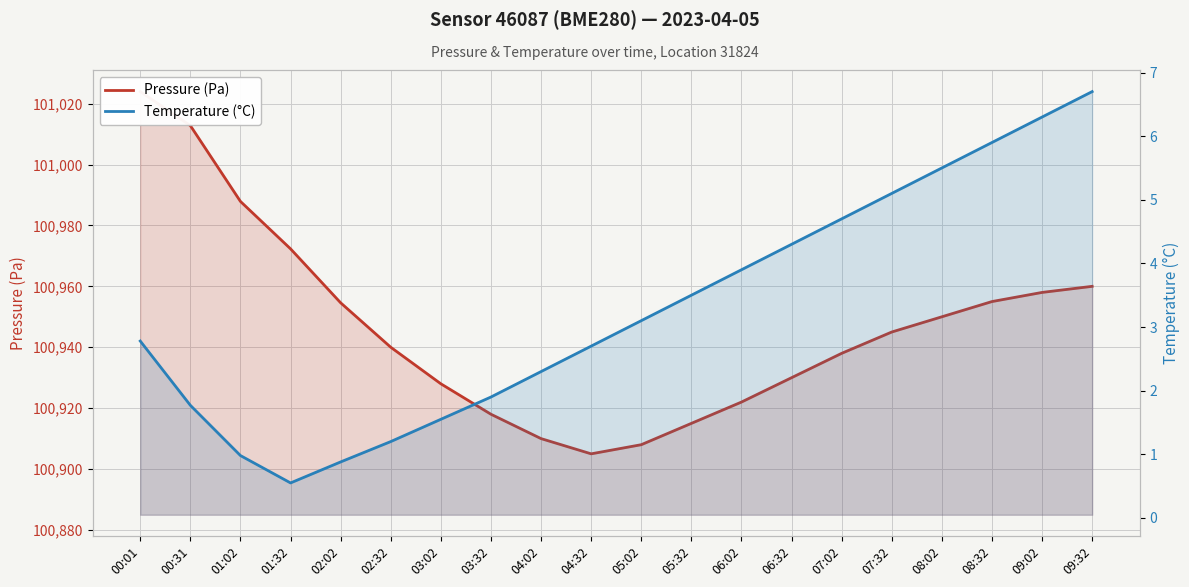

How many values in the Temperature (°C) series are below 3?

10